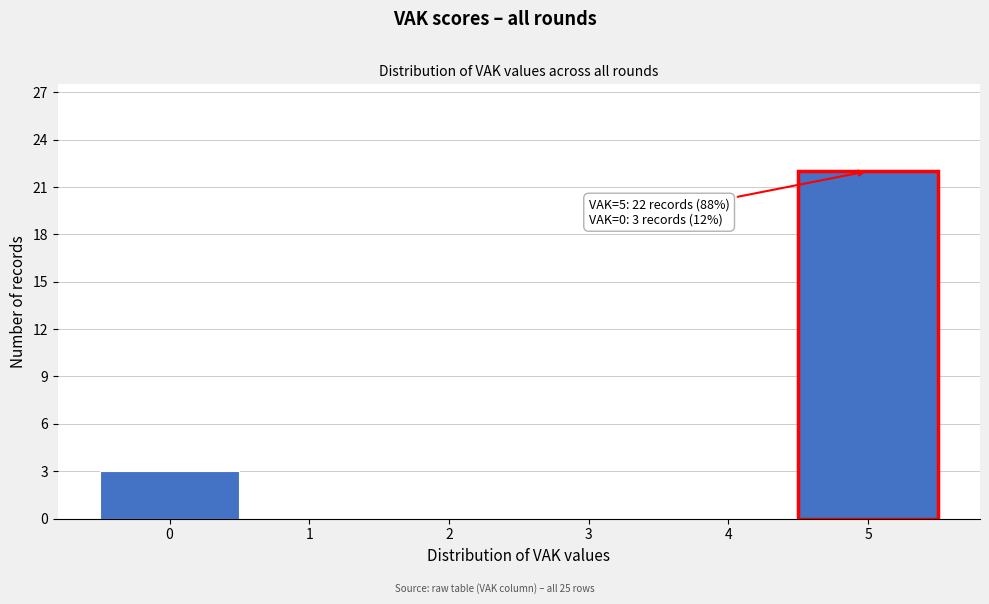

Over which range of the x-axis is the bar tallest?

4.5 to 5.5